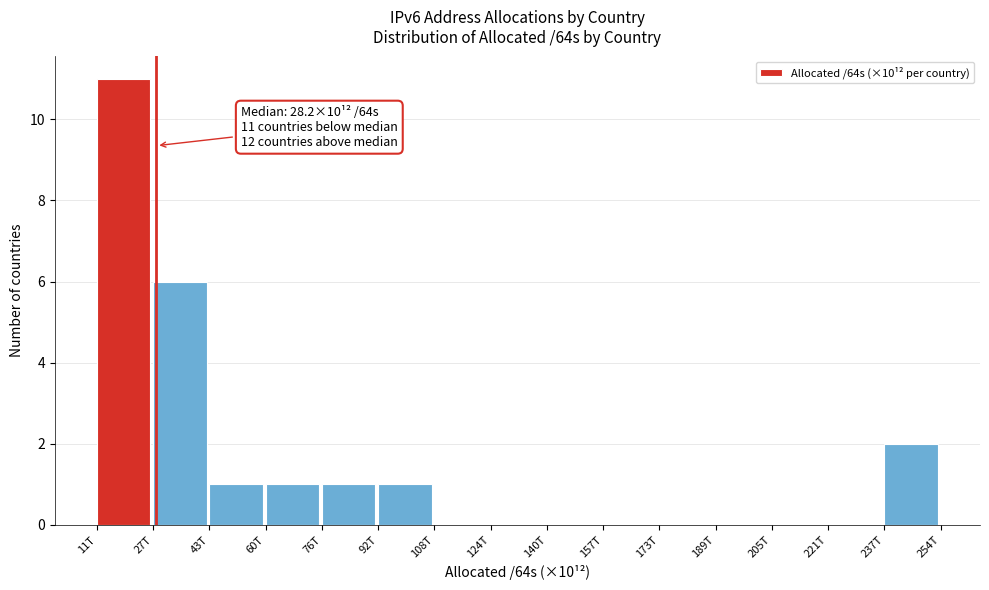

Reading right to left, extract all data points from this chart.

237T=2	221T=0	205T=0	189T=0	173T=0	157T=0	140T=0	124T=0	108T=0	92T=1	76T=1	60T=1	43T=1	27T=6	11T=11